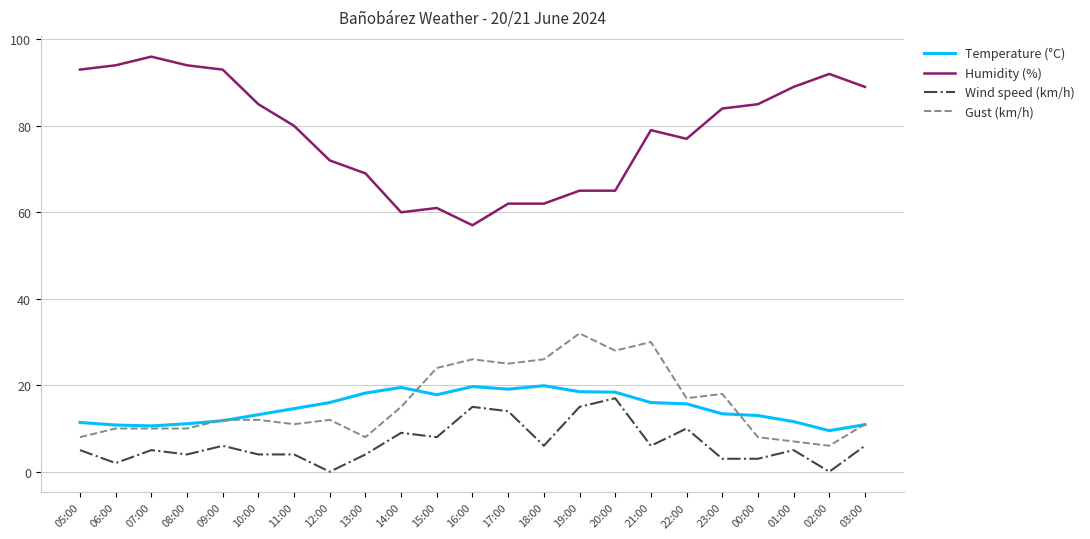

Which series has the largest total across all categories?

Humidity (%)